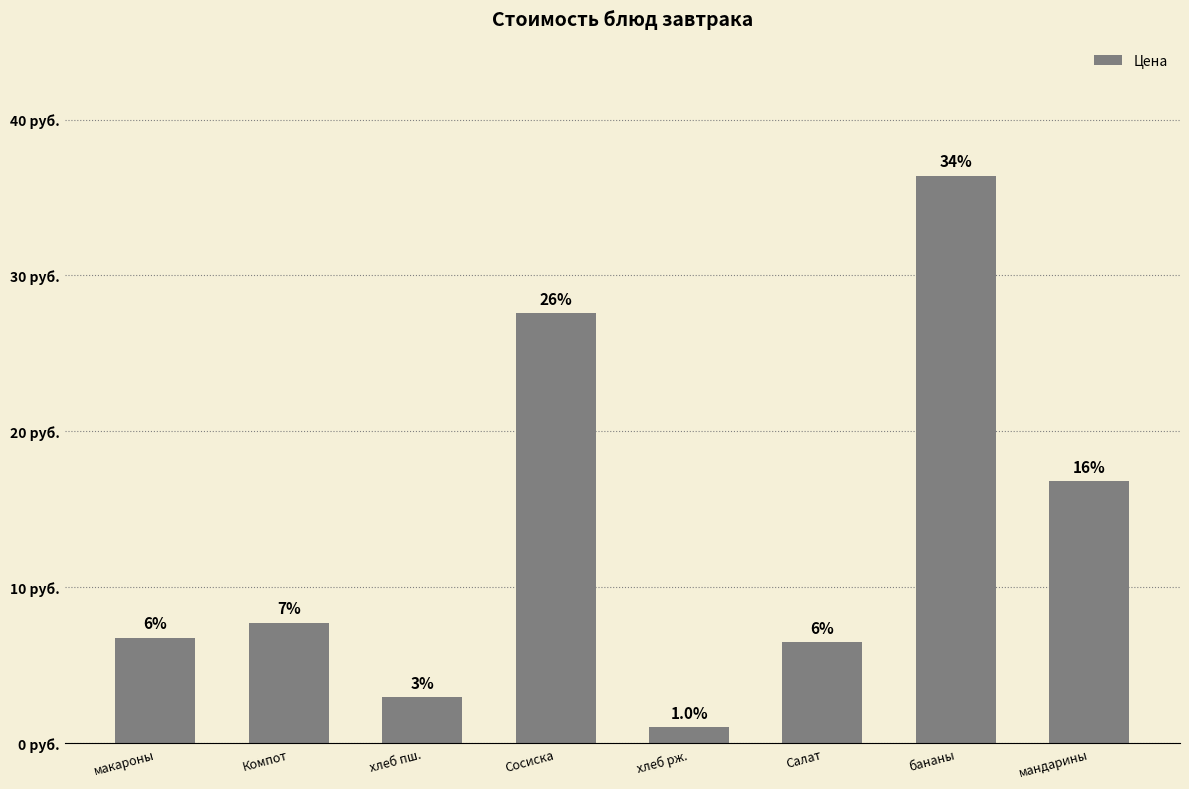

List the labels in order of value, largest first.

бананы, Сосиска, мандарины, Компот, макароны, Салат, хлеб пш., хлеб рж.